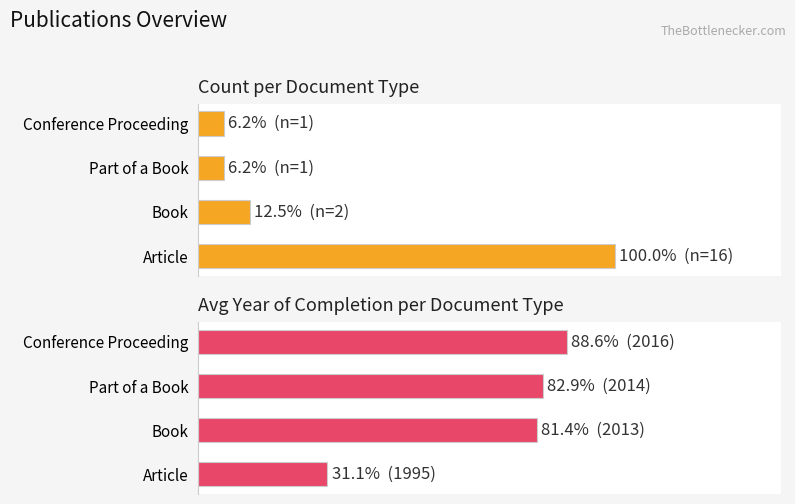

Rank the series by their average value, from lowest to highest.

Count (normalized %), Avg Year (normalized %)